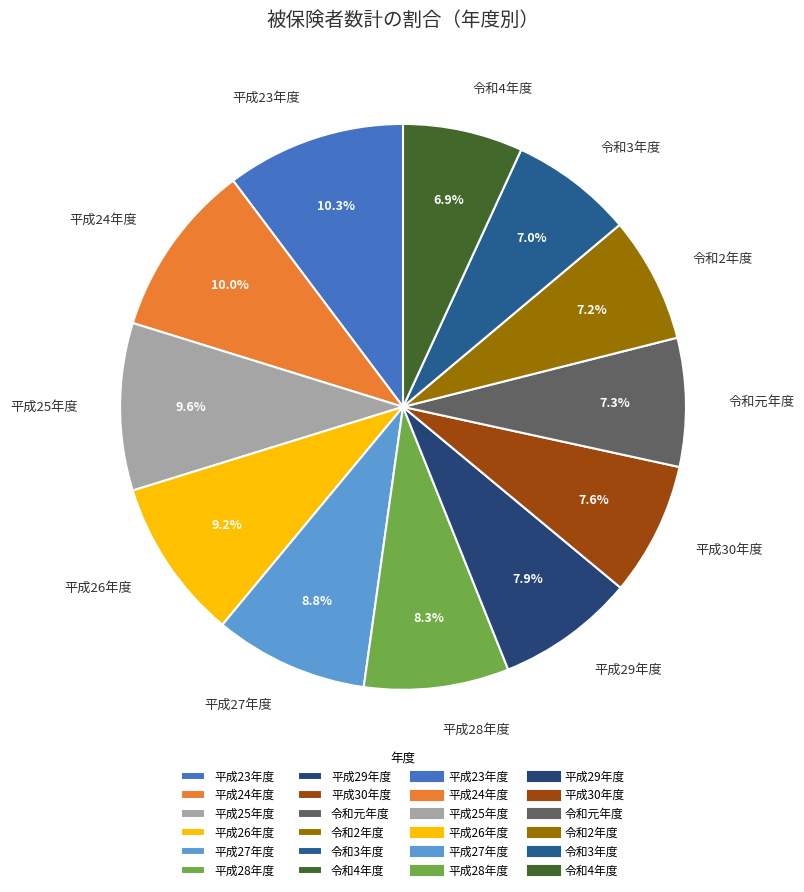

To the nearest percent, what is the difference between the largest and smallest slice percentages?

3%